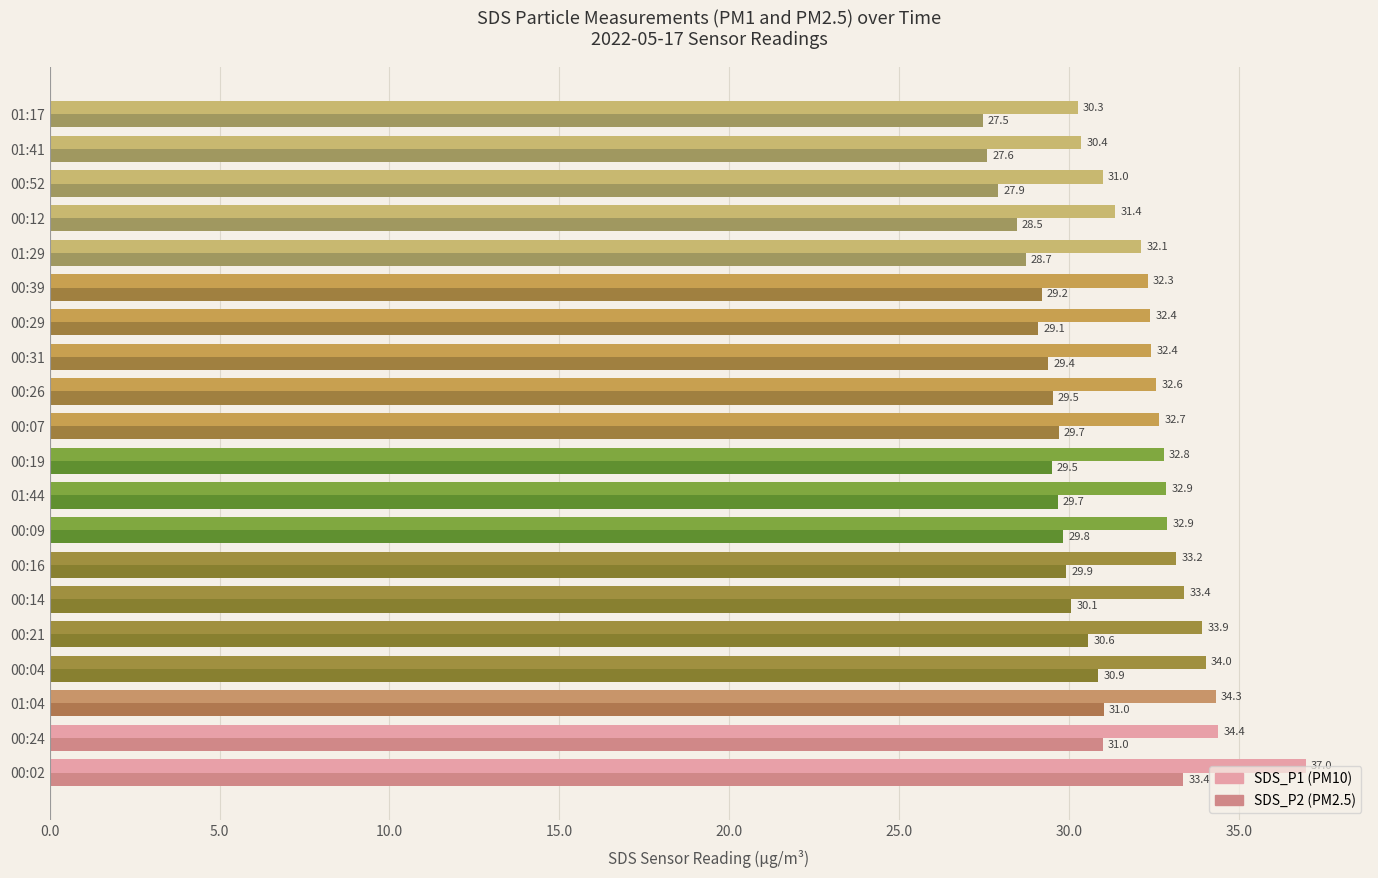

At which category is the sum across all series the highest?

00:02